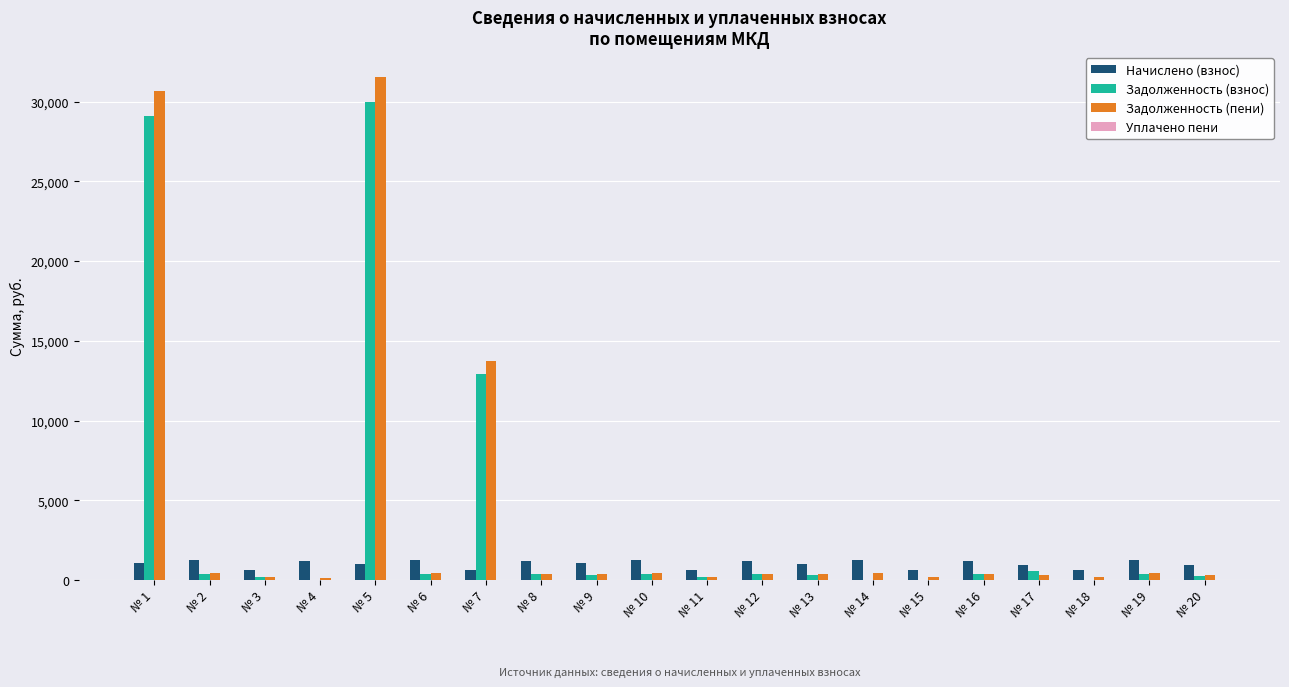

What is the maximum value shown in the chart?

31526.6